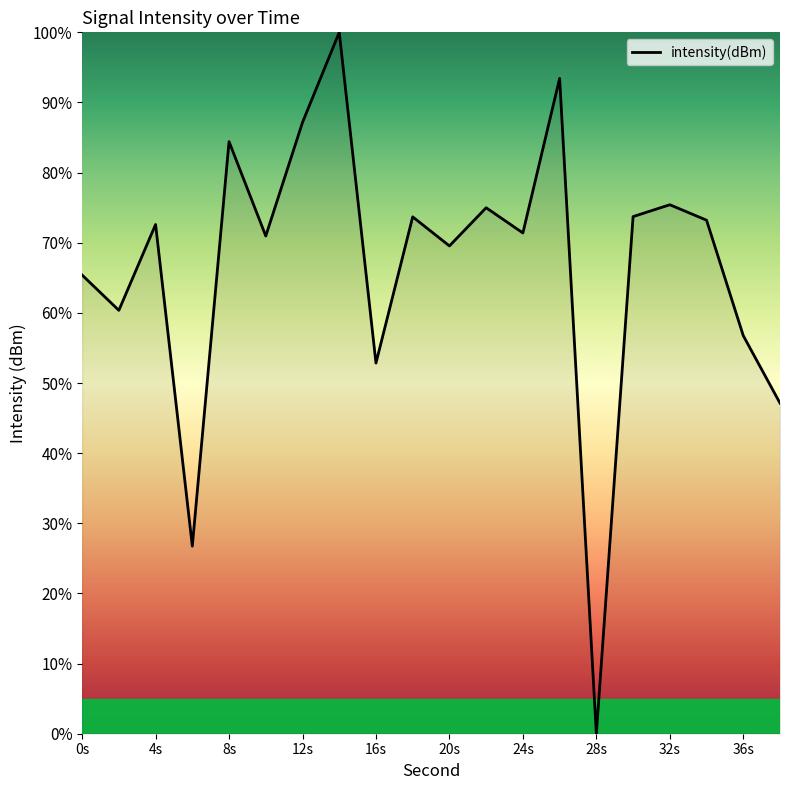

How many interior local peaks (higher than both neighbors) does the data have?

7